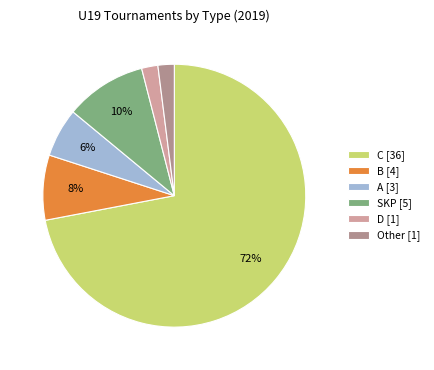

Does any single category account for the majority?

Yes